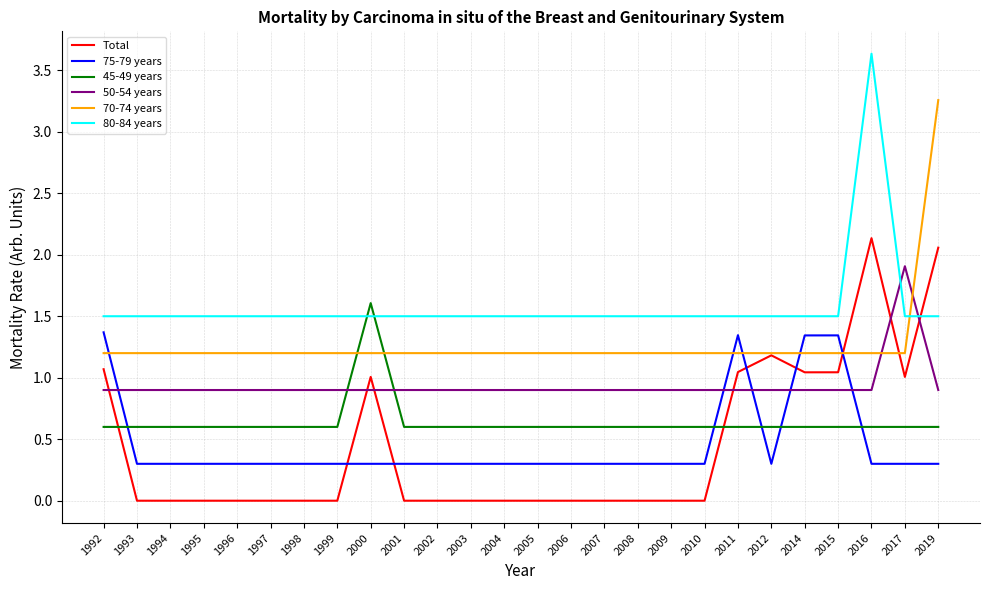

What is the greatest value displayed?

3.6